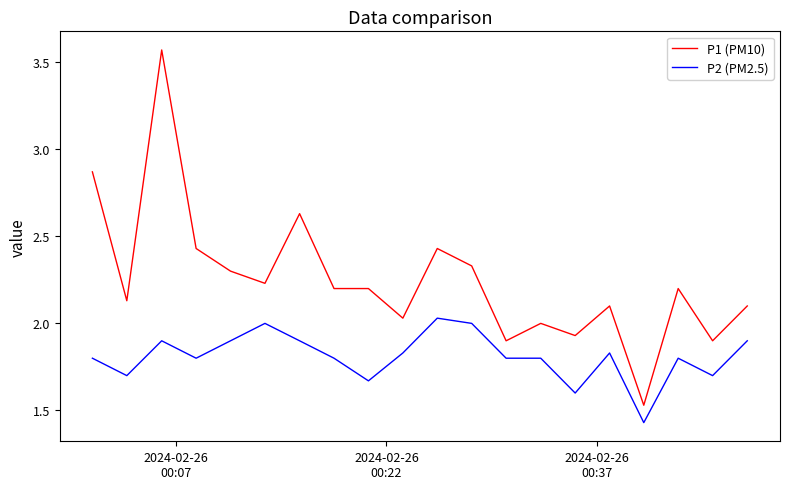

Which series has the largest total across all categories?

P1 (PM10)